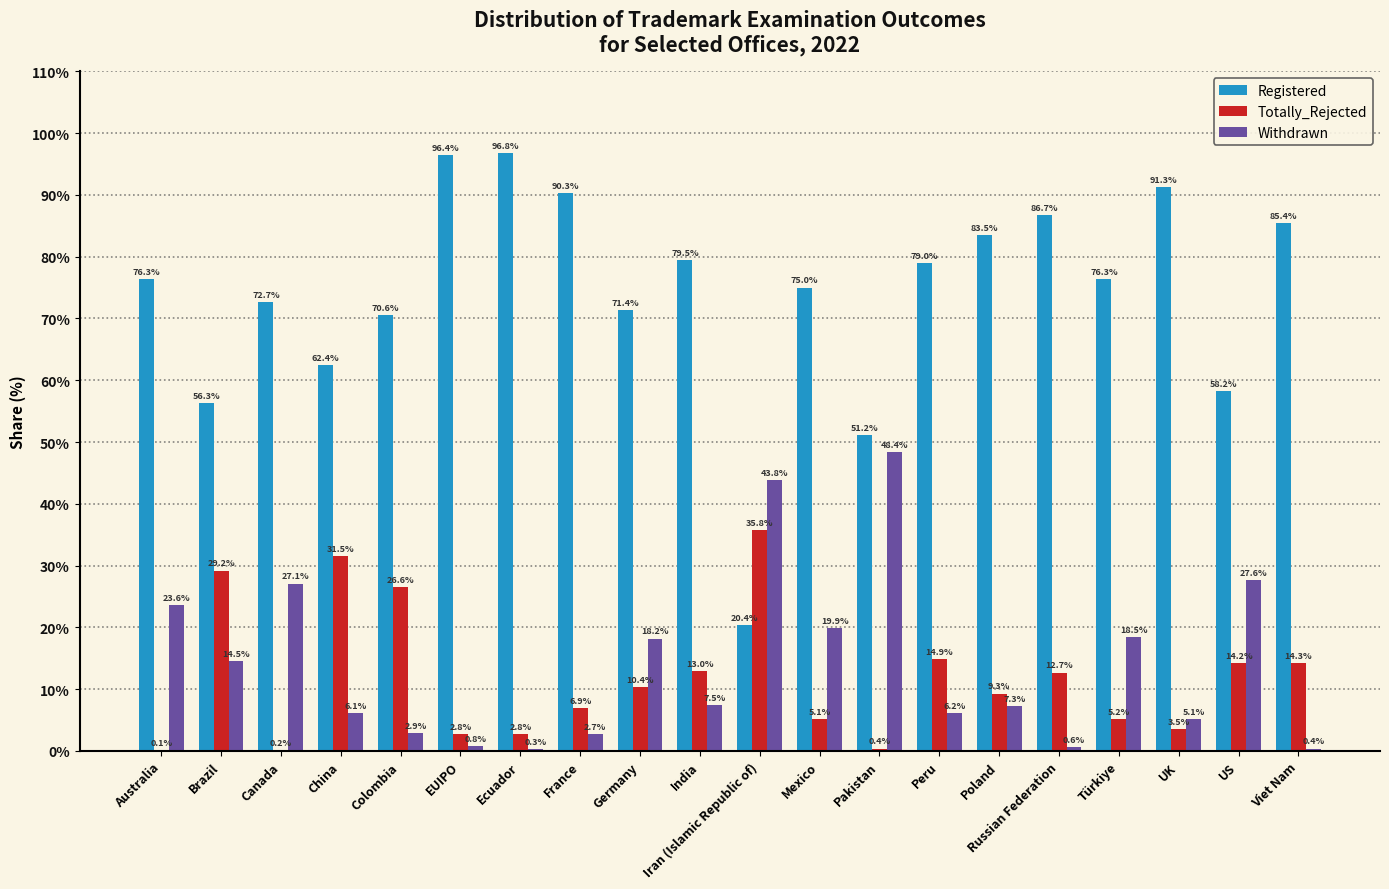

What value does the Registered series have at Colombia?

70.6